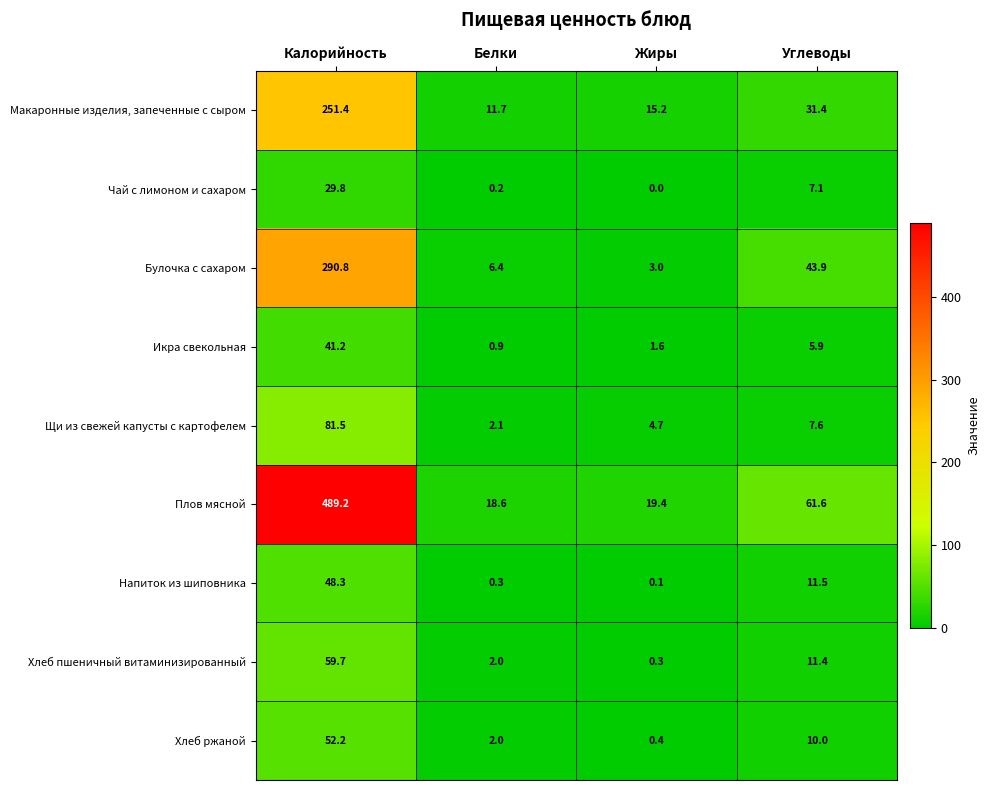

Where does the Хлеб пшеничный витаминизированный series first go above 11?

Калорийность